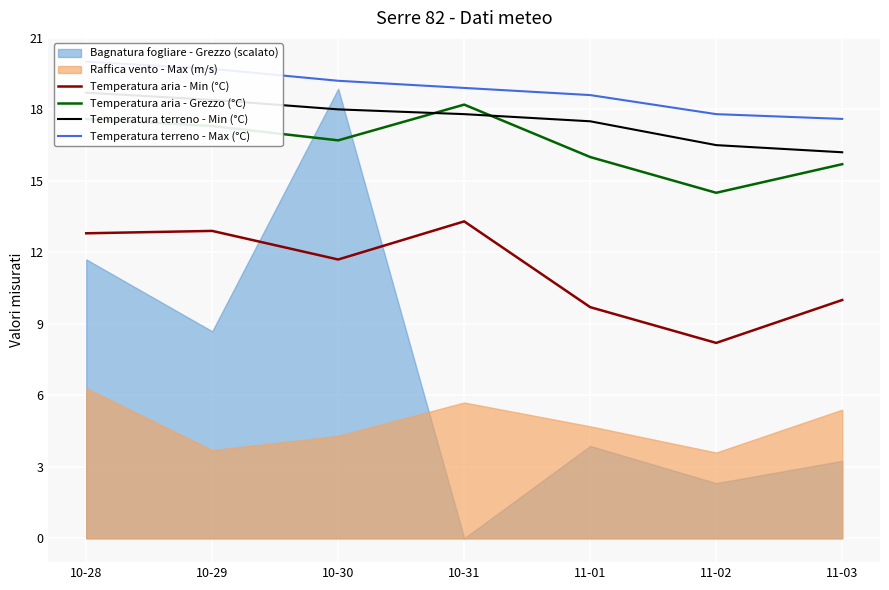

At which category is the sum across all series the highest?

10-28